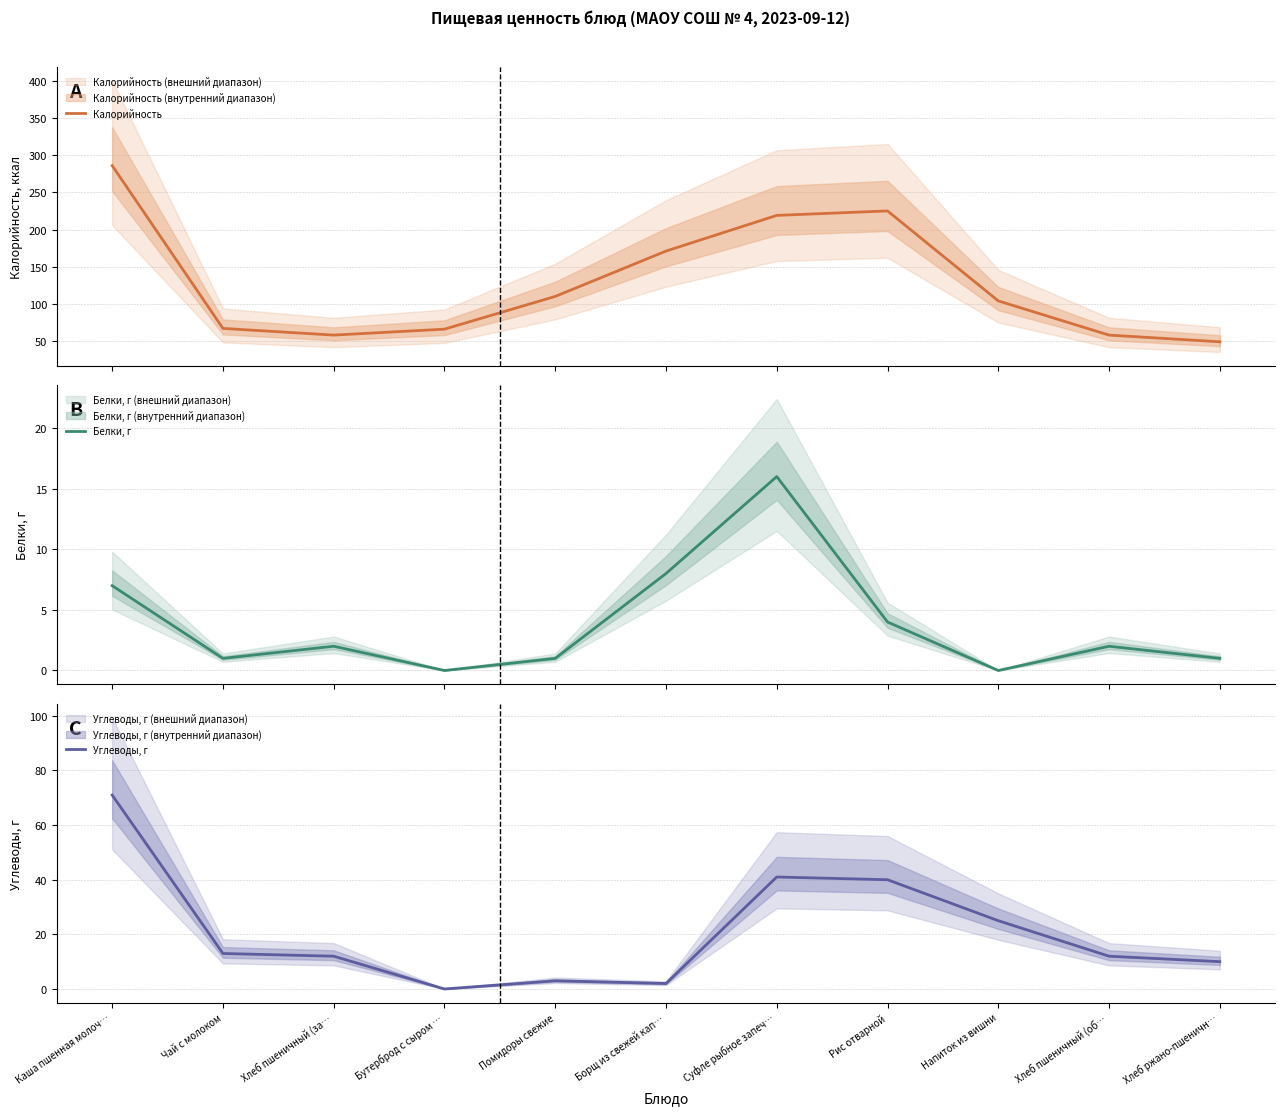

What is the label of the 7th point from the right?

Помидоры свежие